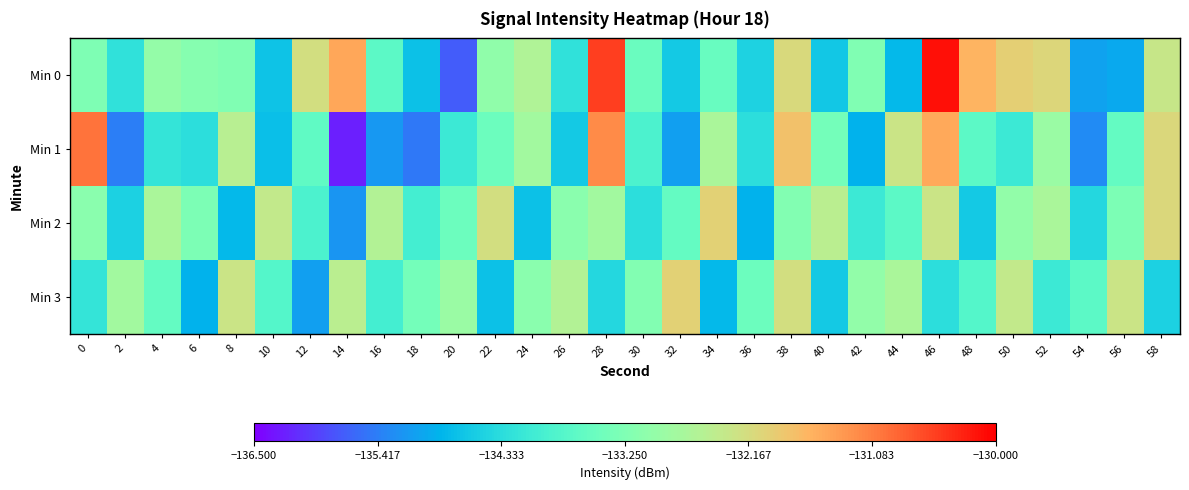

What is the difference between the highest and lowest values at 22?

2.5